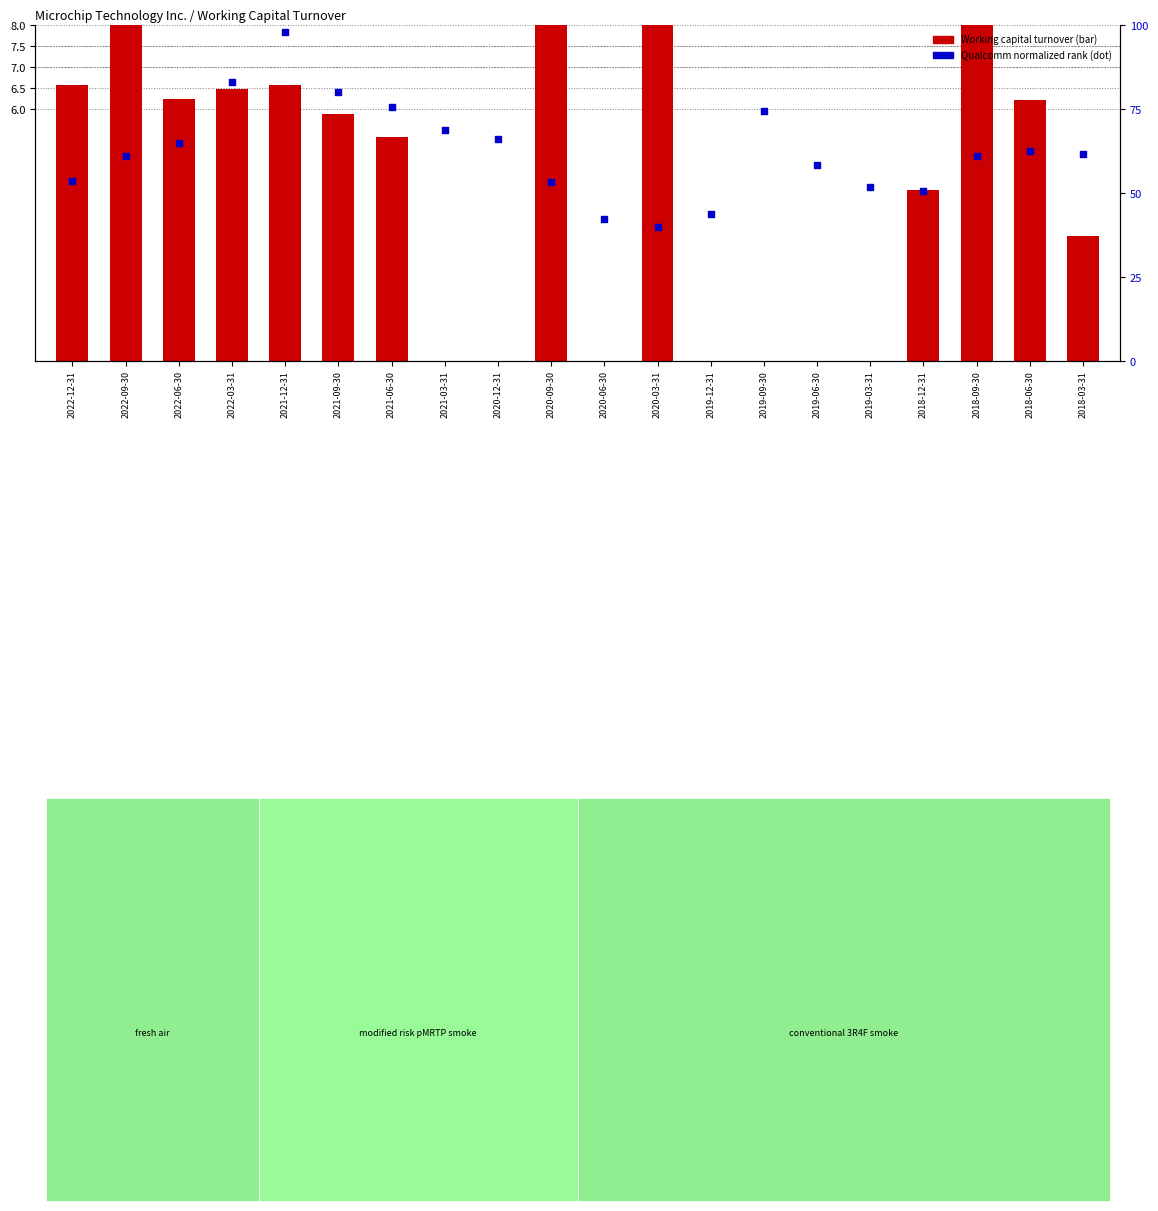

Which series contains the highest Y value?

Qualcomm (normalized %)